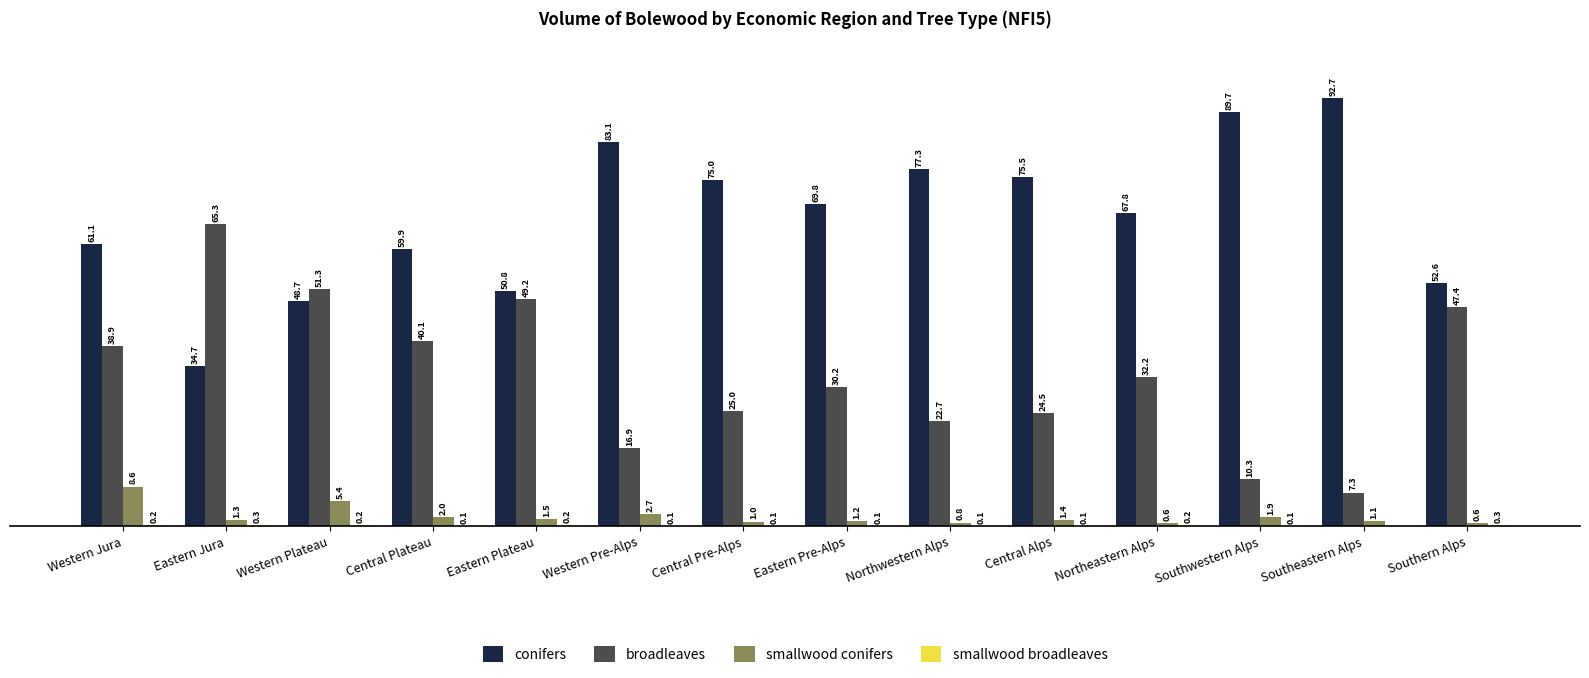

Which category has the highest value across all series?

Southeastern Alps